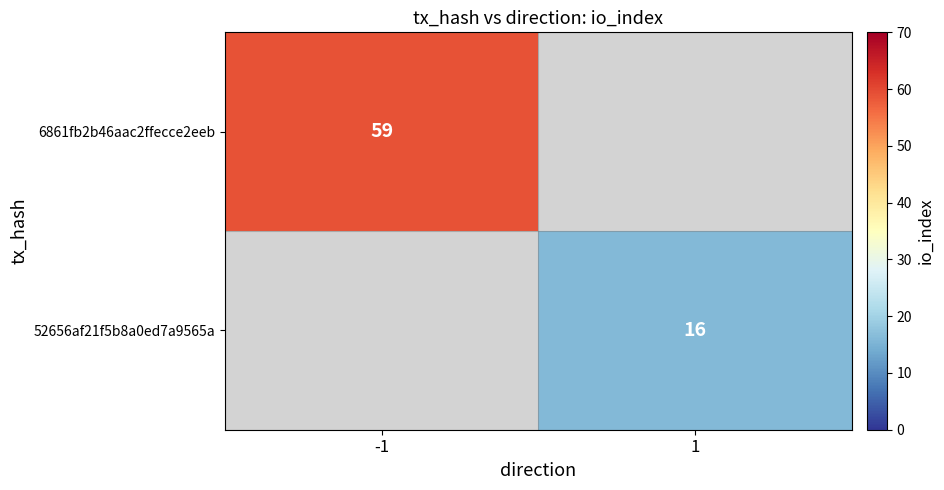

Is it true that 52656af21f5b8a0ed7a9565a equals 28 at 1?

False